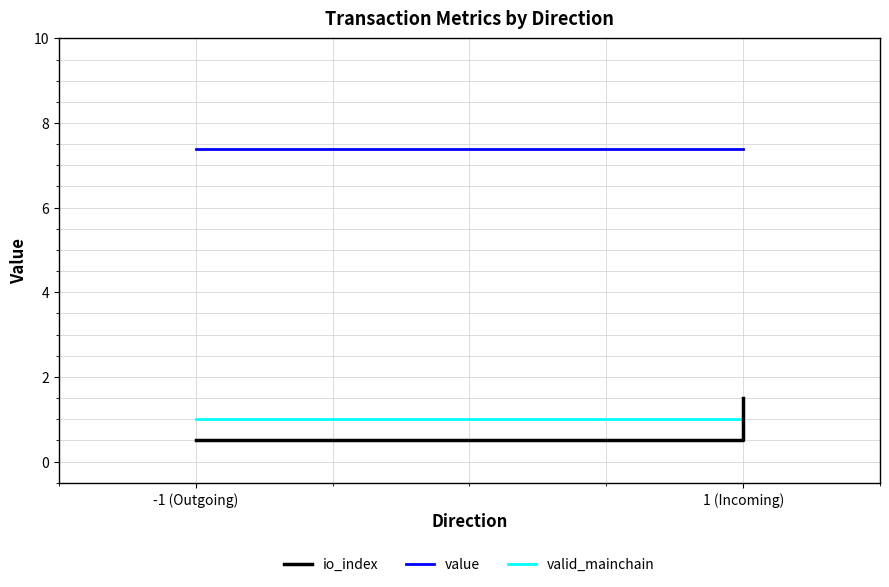

What is the total value across all series at -1 (Outgoing)?

8.9